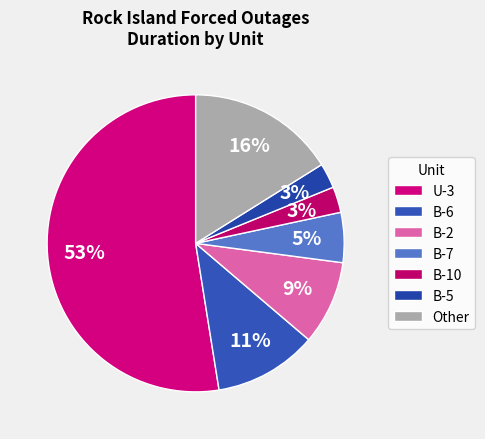

Count the number of slices in the pie.

7